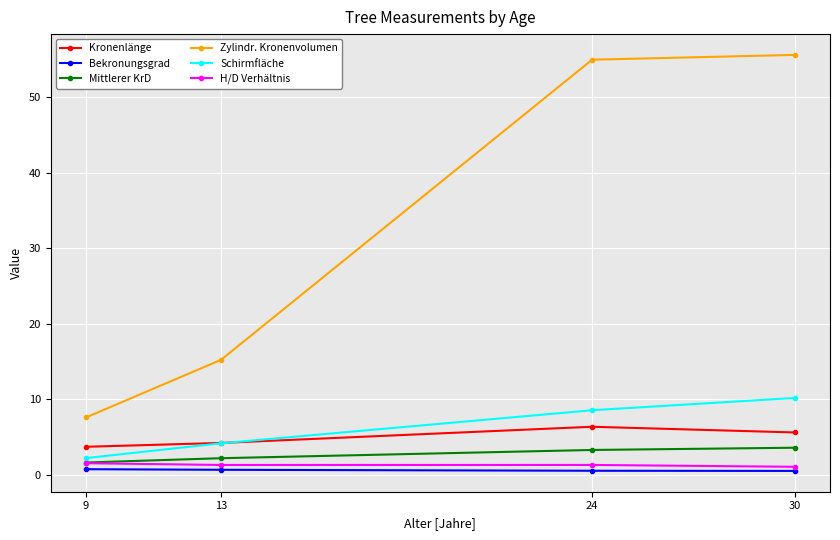

What is the value of the H/D Verhältnis point at the 2nd from the left?

1.3